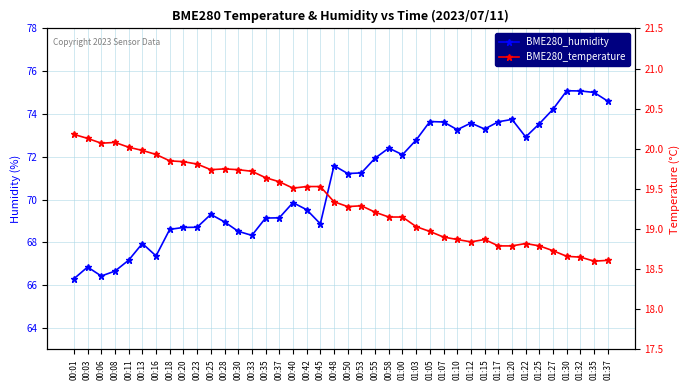

List the series in order of their peak value, highest first.

BME280_humidity, BME280_temperature